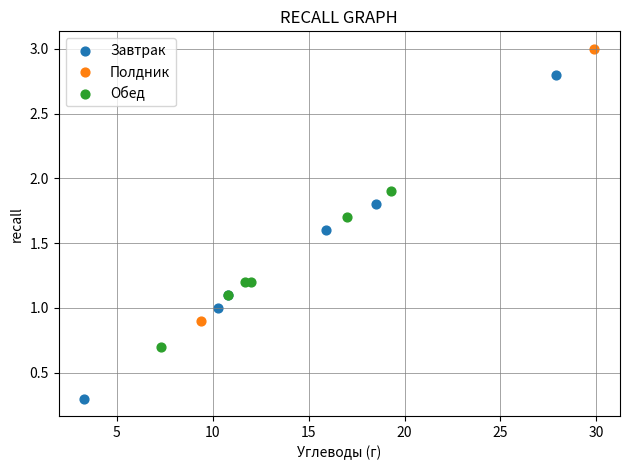

What are all the series names shown in the legend?

Завтрак, Полдник, Обед